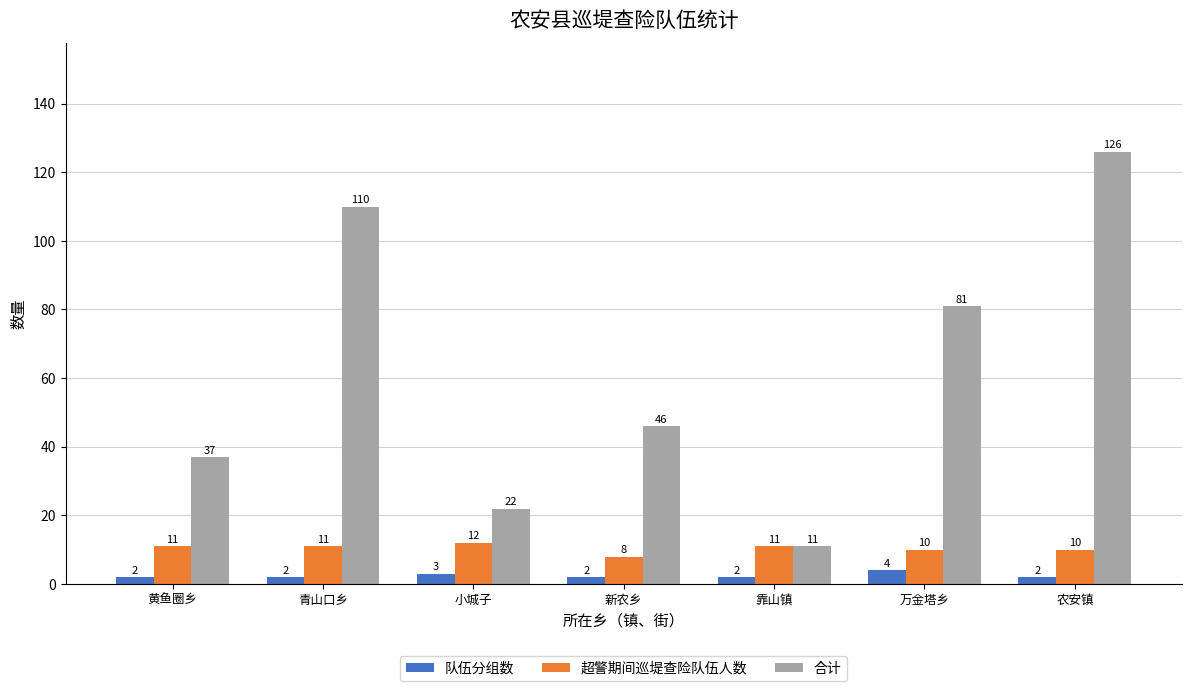

True or false: 超警期间巡堤查险队伍人数 has a value of 10 at 农安镇.

True